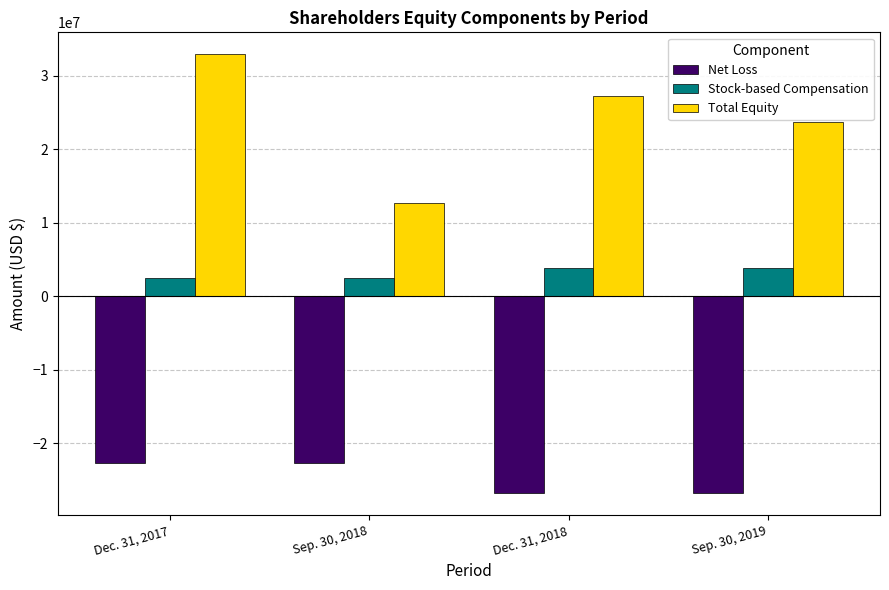

Rank the series by their maximum value, from highest to lowest.

Total Equity, Stock-based Compensation, Net Loss